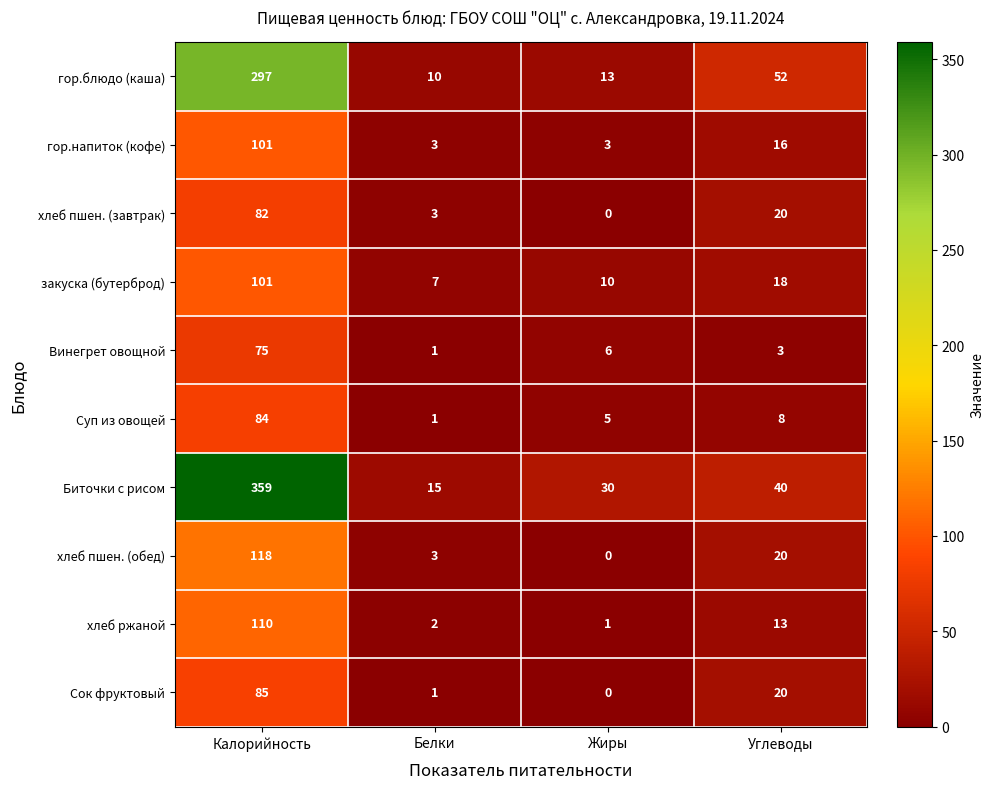

What is the total value across all series at Жиры?

68